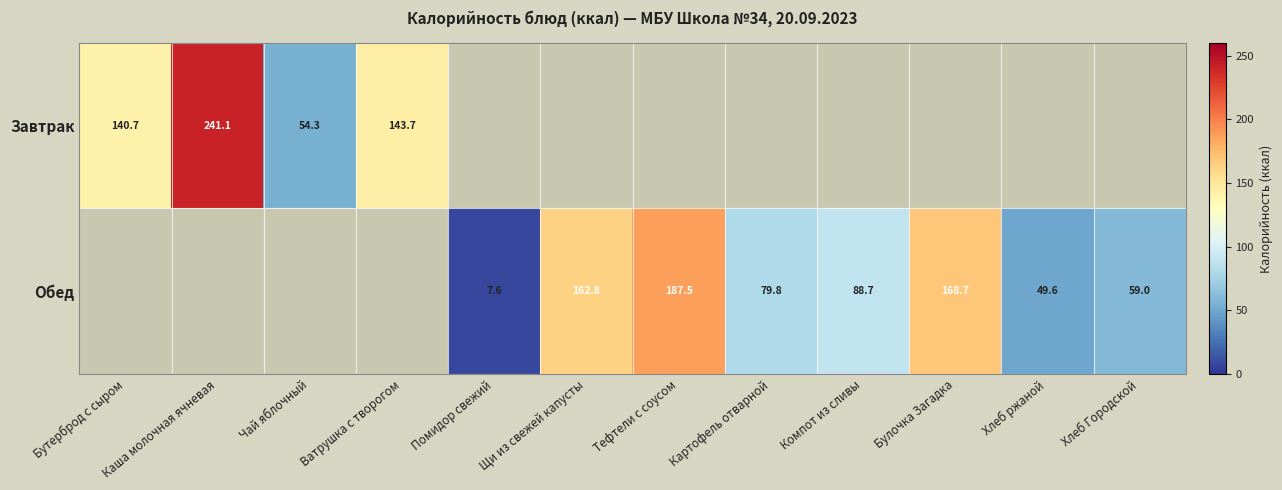

The value of Обед at Картофель отварной is 120.9. True or false?

False